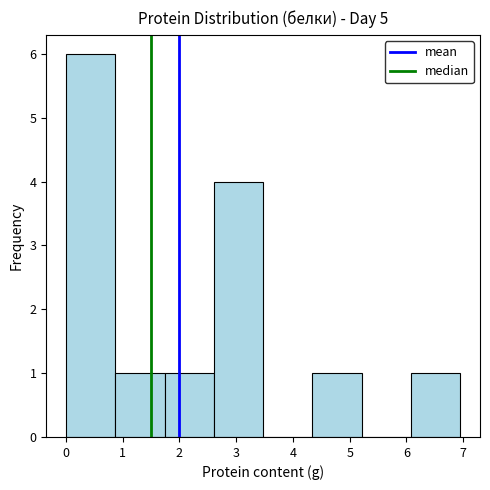

What is the height of the bar covering 1.7 to 2.6 on the x-axis? Neither the bar edges nor the heights are printed on the chart, so give them approximately, as read against the axes.

1